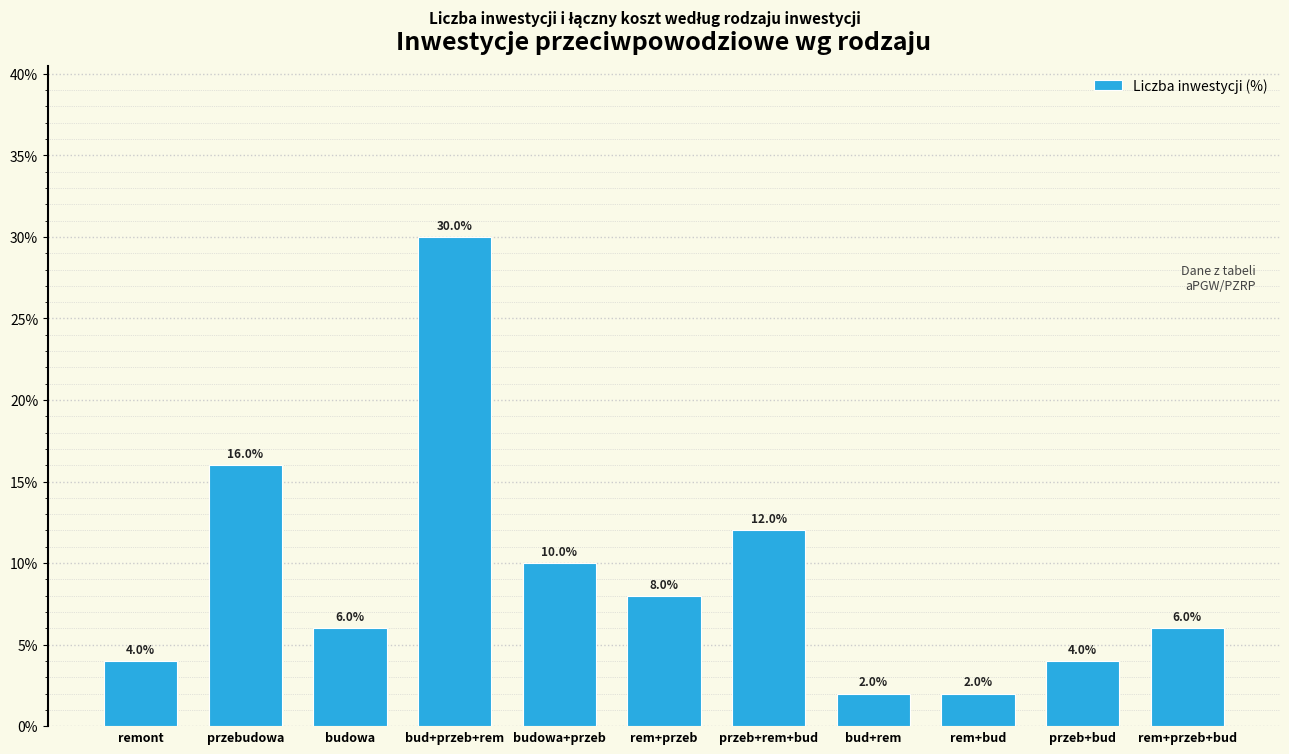

What is the label of the 6th bar from the right?

rem+przeb